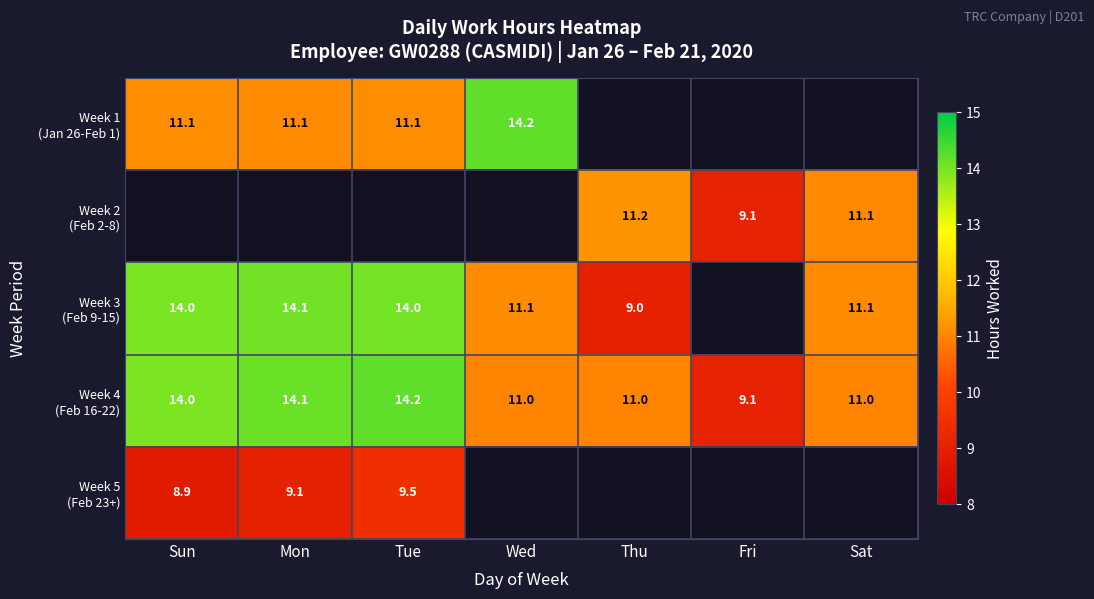

Which label corresponds to the smallest value in the chart?

Fri